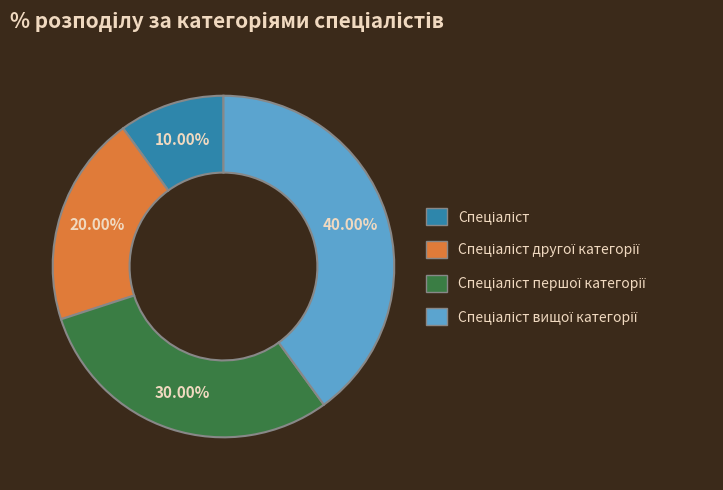

Is there any slice that represents more than half of the pie?

No